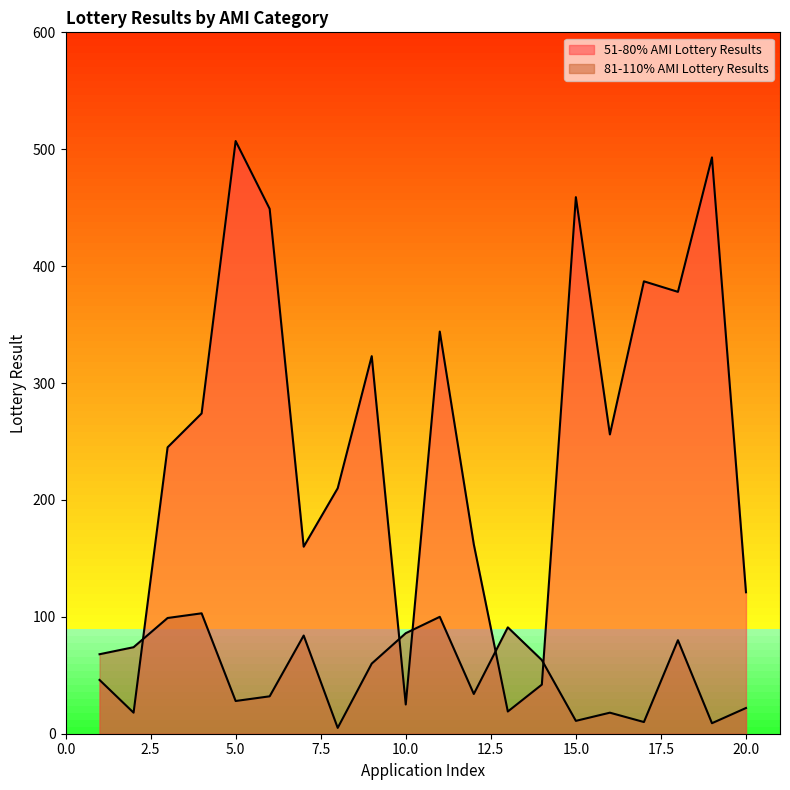

What is the difference between the highest and lowest values at 11?

244